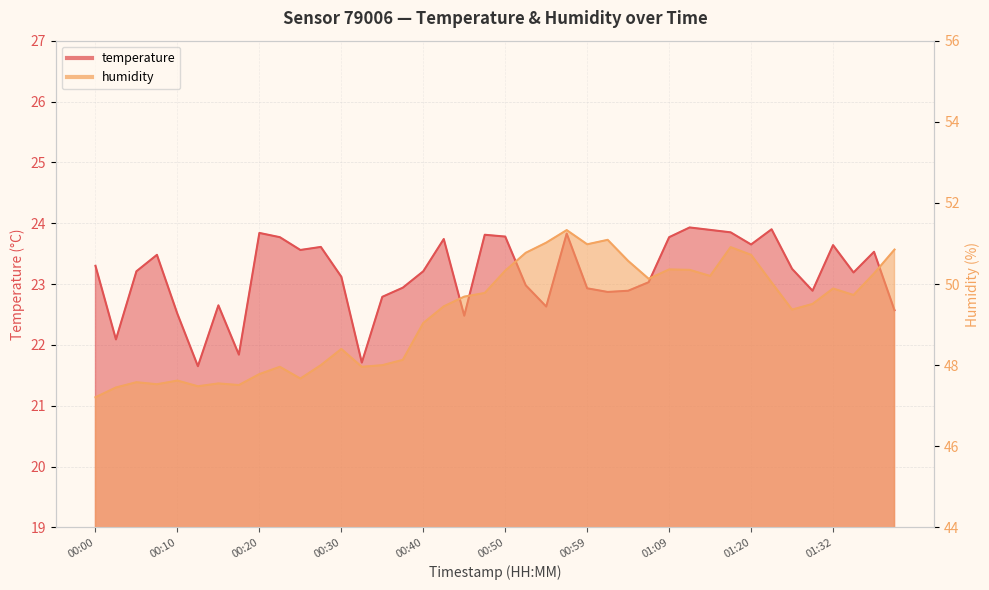

In temperature, how many points are higher than both neighbors (excluding endpoints)?

11